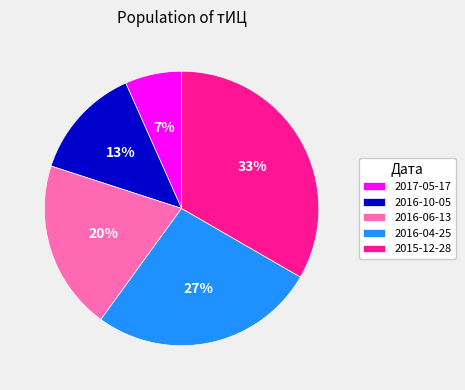

Which category has the smallest portion of the pie?

2017-05-17